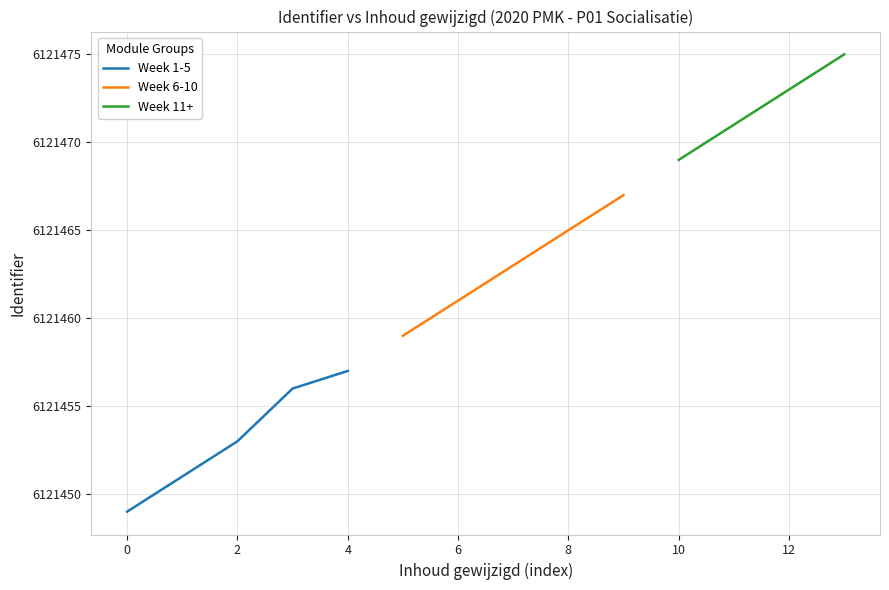

Which category has the highest value in the Week 1-5 series?

4